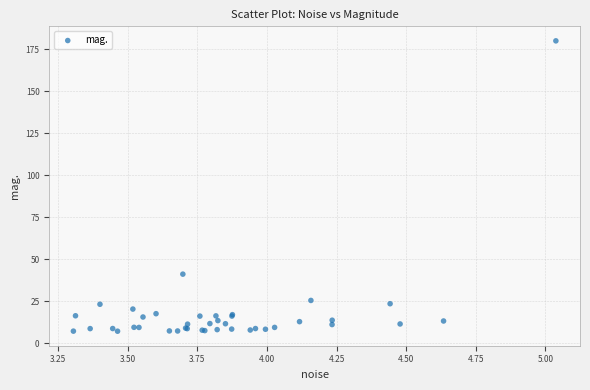

What Y value in the scatter plot is closest to 93?

41.2